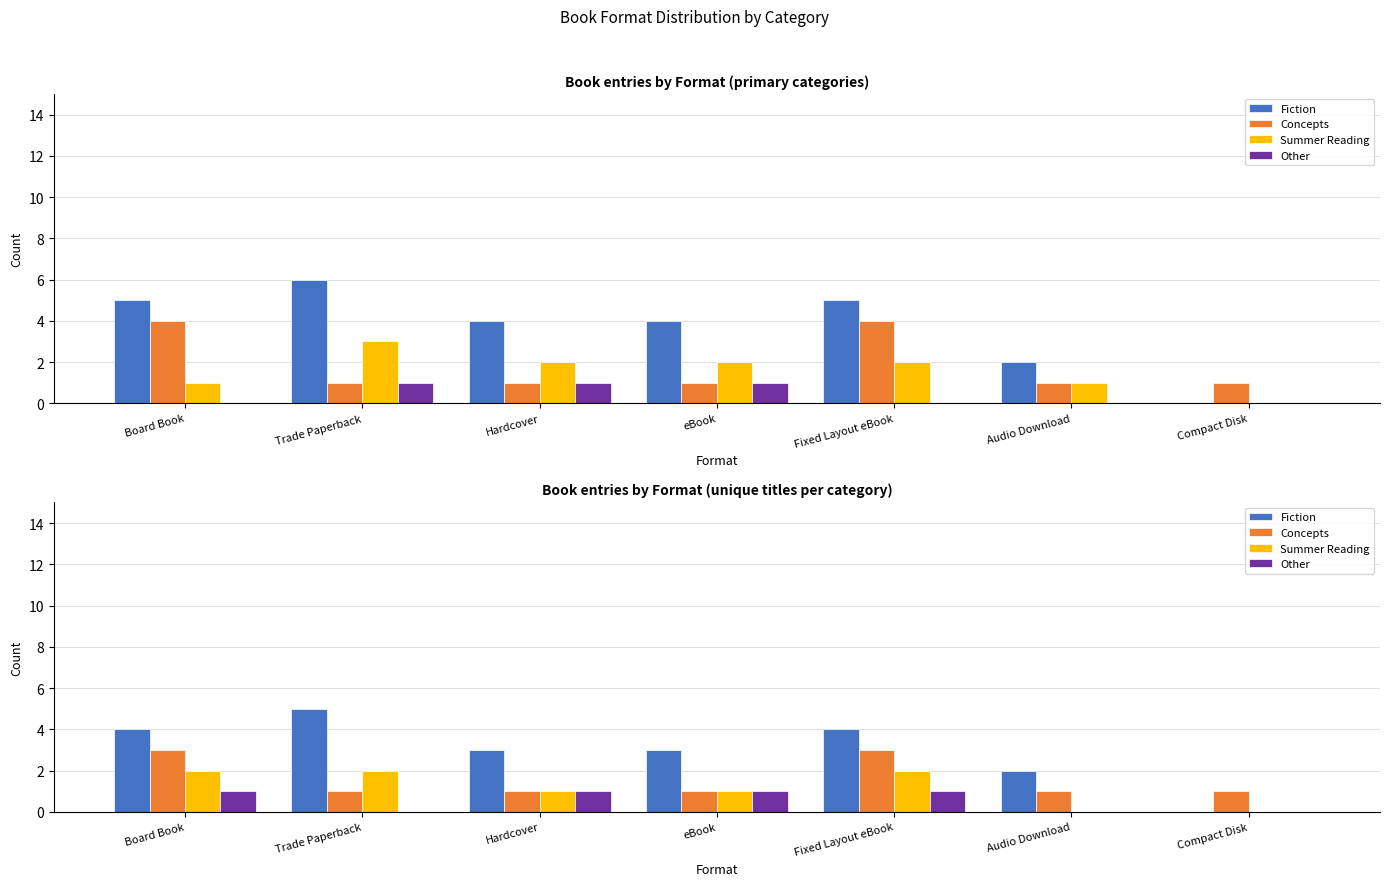

What is the sum of the Other values at Hardcover and Fixed Layout eBook?

2